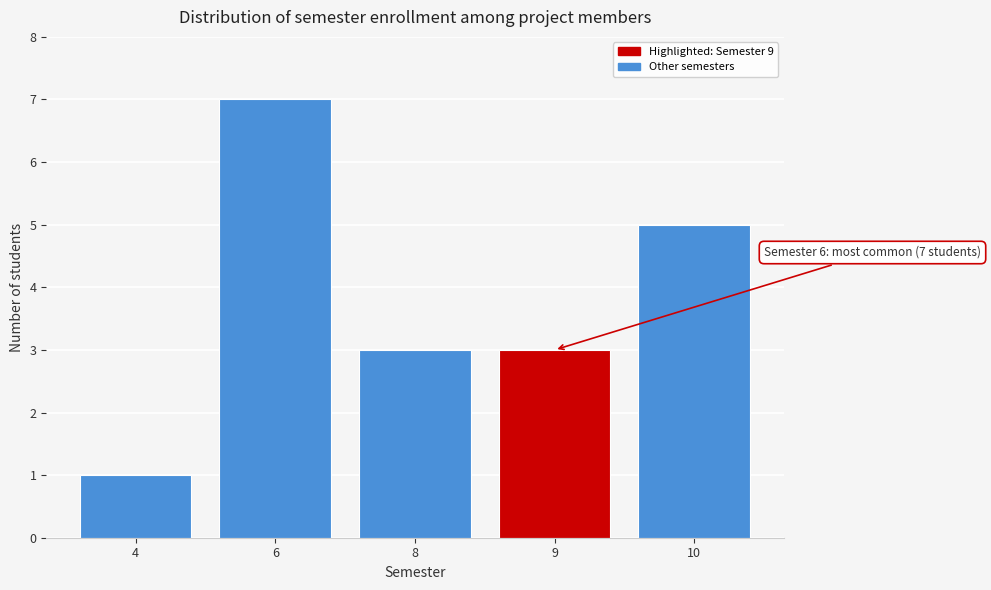

Reading left to right, what are all the values shown in this chart?

1	7	3	3	5